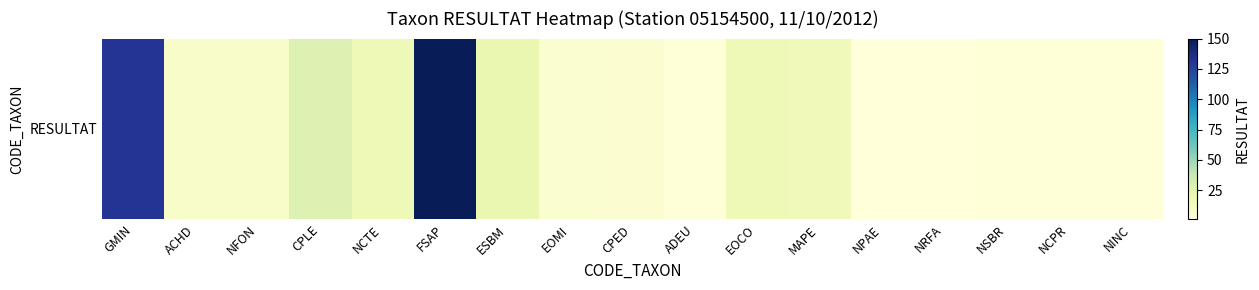

List the labels in order of value, smallest first.

NPAE, NRFA, ADEU, NSBR, NCPR, NINC, CPED, EOMI, ACHD, NFON, MAPE, NCTE, EOCO, ESBM, CPLE, GMIN, FSAP